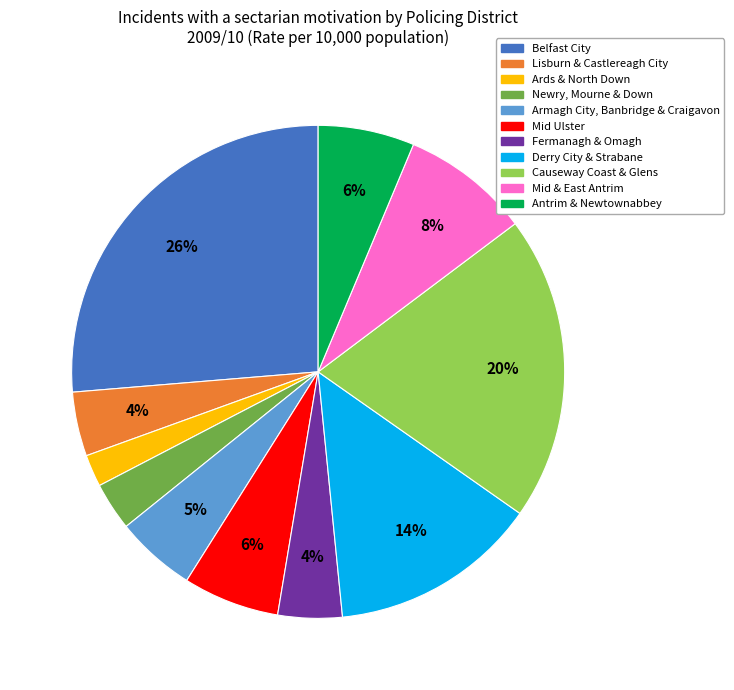

What percentage is the Armagh City, Banbridge & Craigavon slice, to the nearest percent?

5%